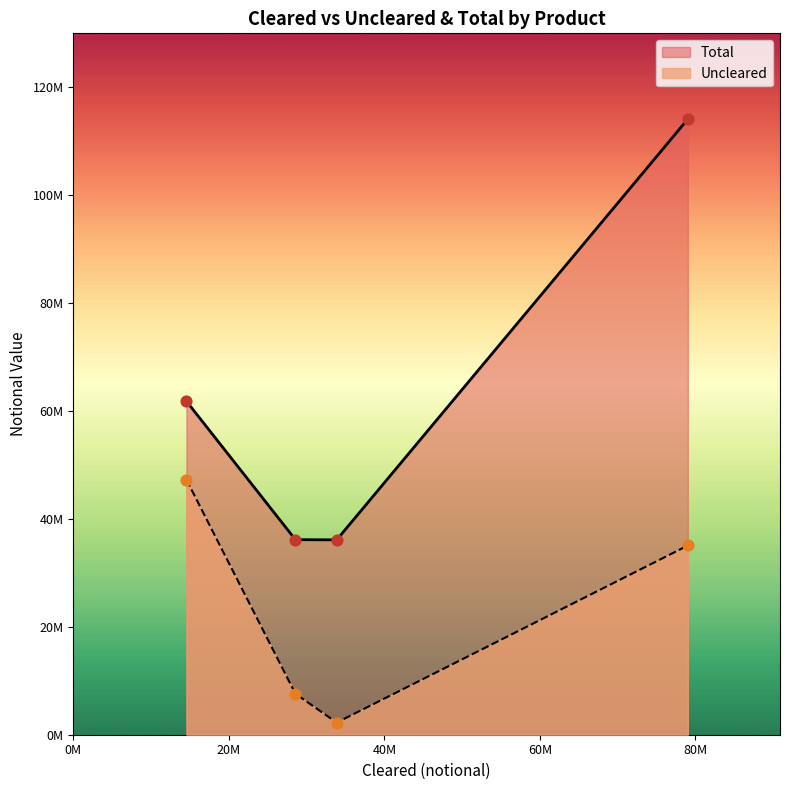

Which series contains the highest Y value?

Total